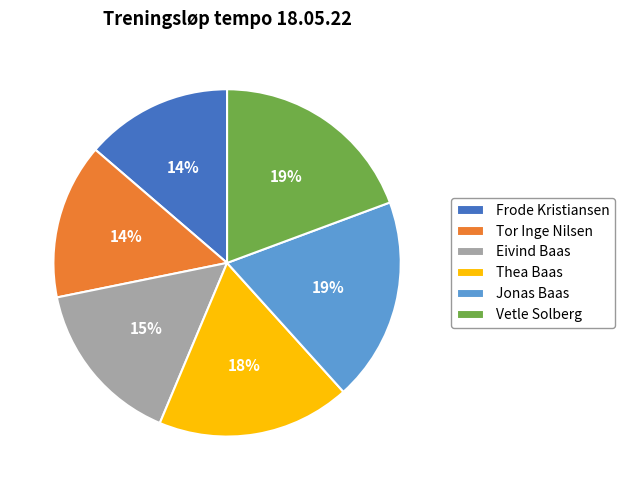

True or false: Tor Inge Nilsen accounts for 9% of the total.

False